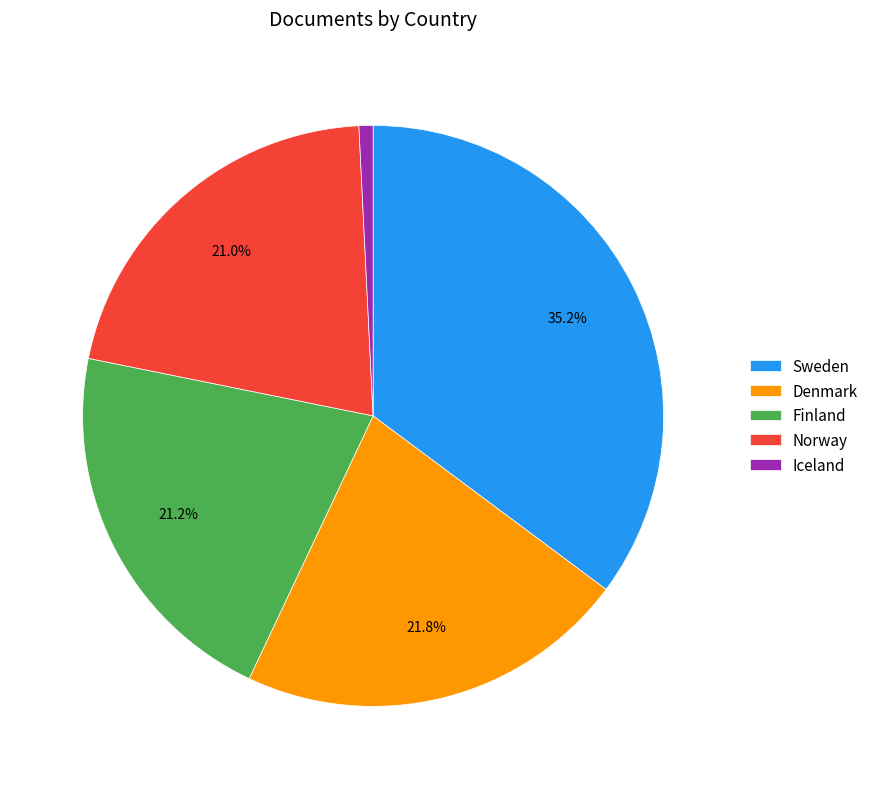

How much of the chart is everything except Finland?

78.8%